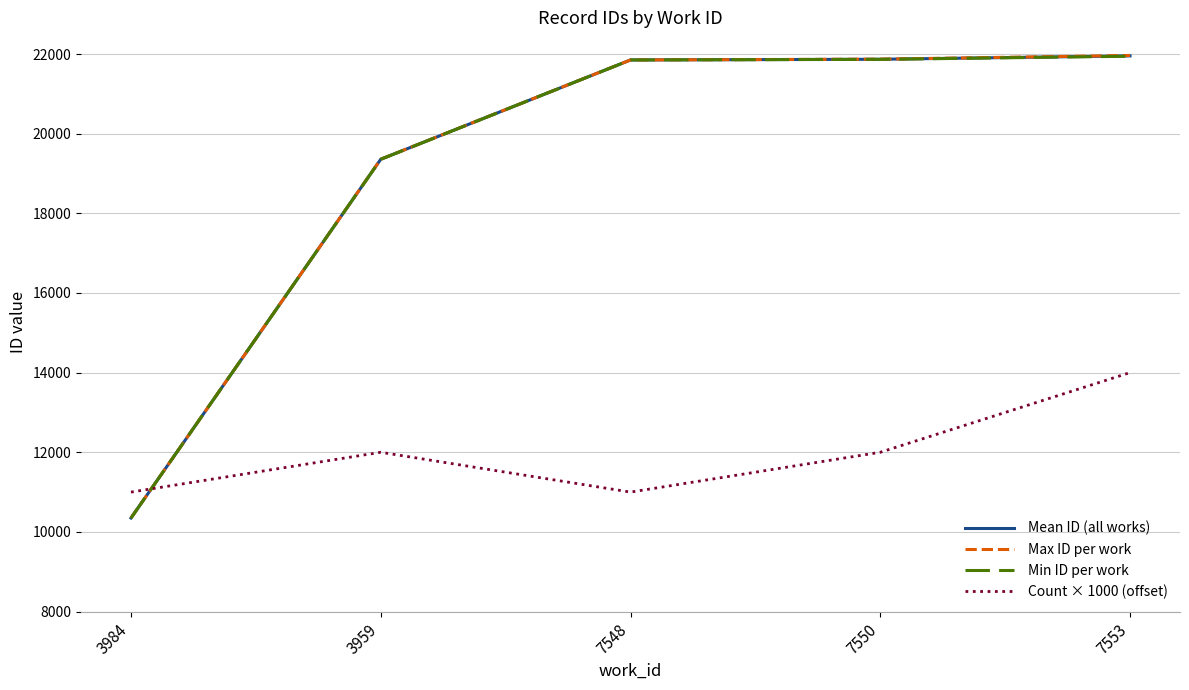

True or false: Mean ID (all works) and Count × 1000 (offset) intersect in this chart.

True